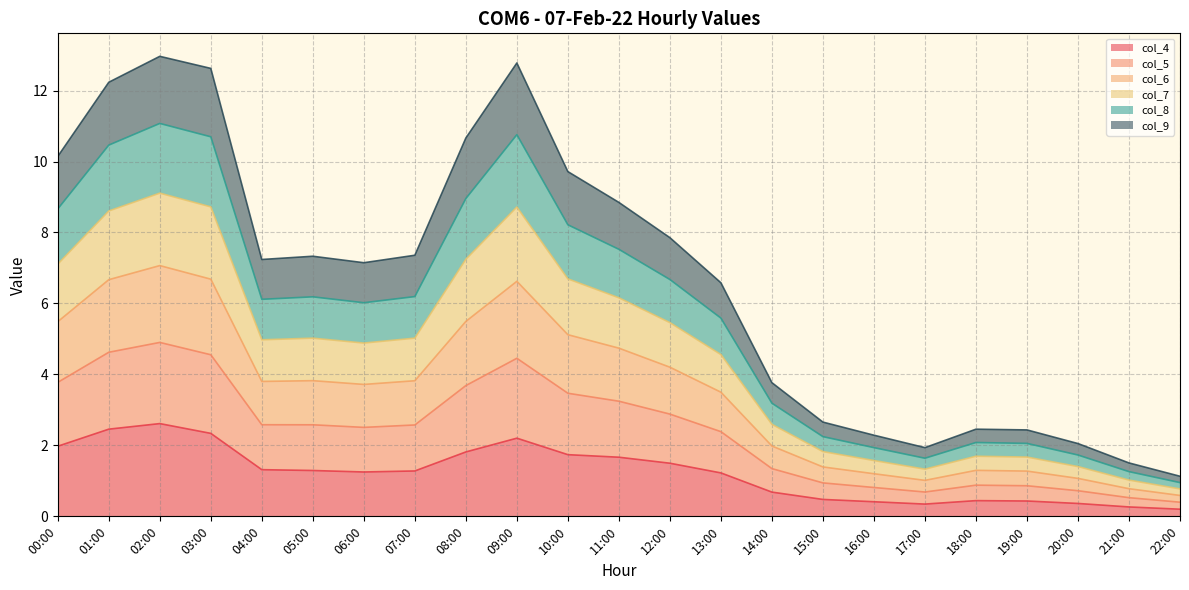

True or false: col_7 and col_8 cross at least once.

False